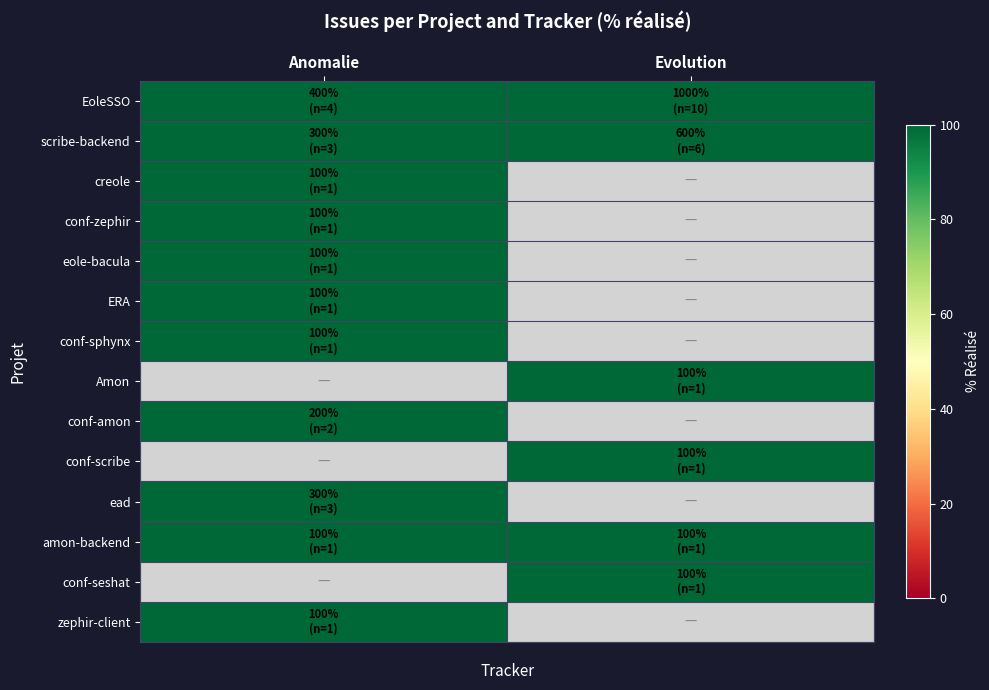

What is the spread (max minus min) of values at Anomalie?

300.0